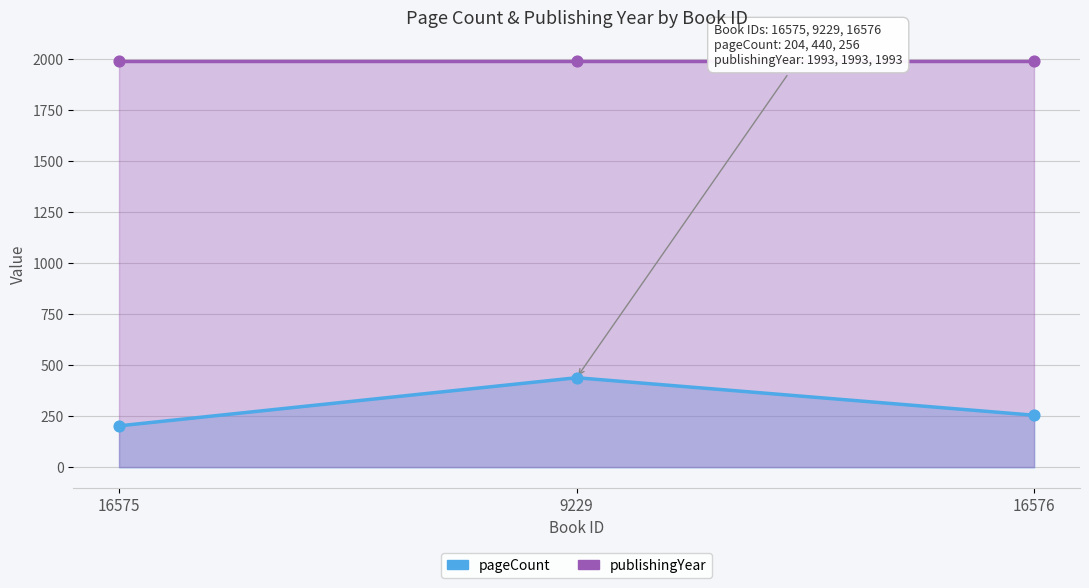

Which series reaches the maximum Y coordinate?

publishingYear